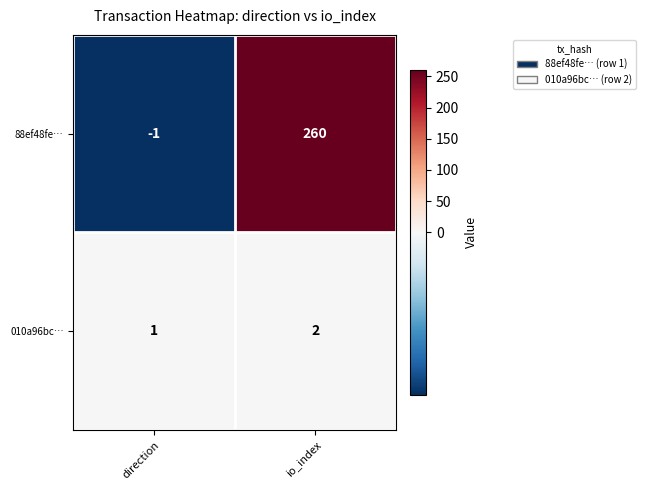

Which series has the largest total across all categories?

88ef48fe…